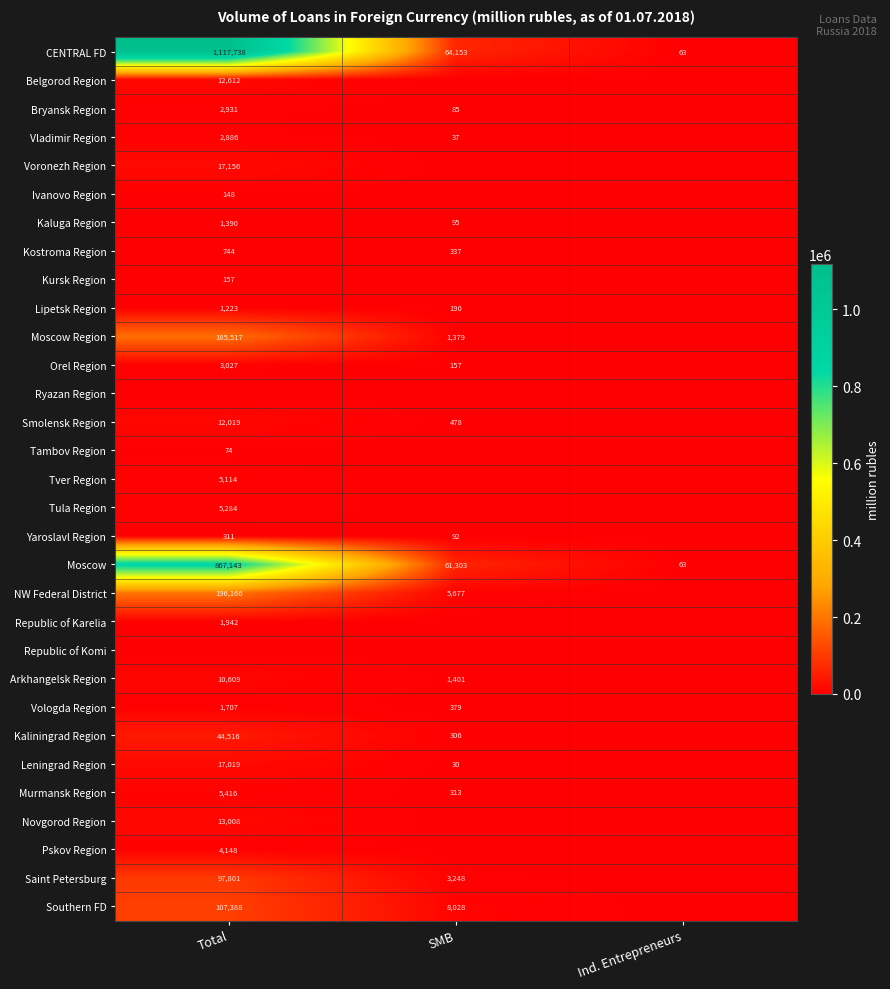

At which label does Moscow first exceed 61303?

Total